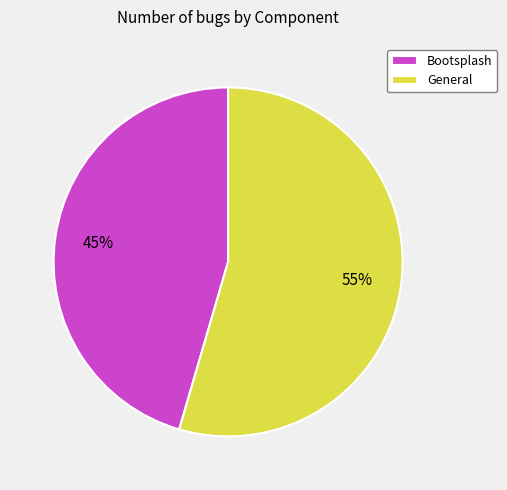

Between General and Bootsplash, which is larger?

General